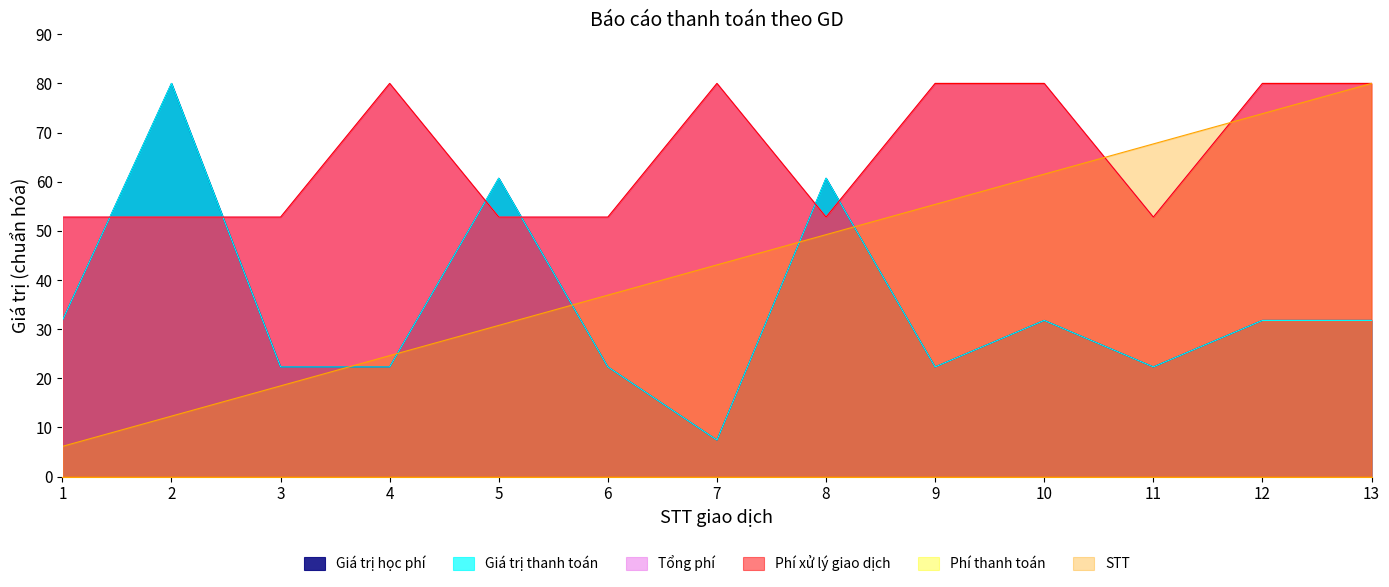

How many data points in Giá trị học phí are above 31?

7